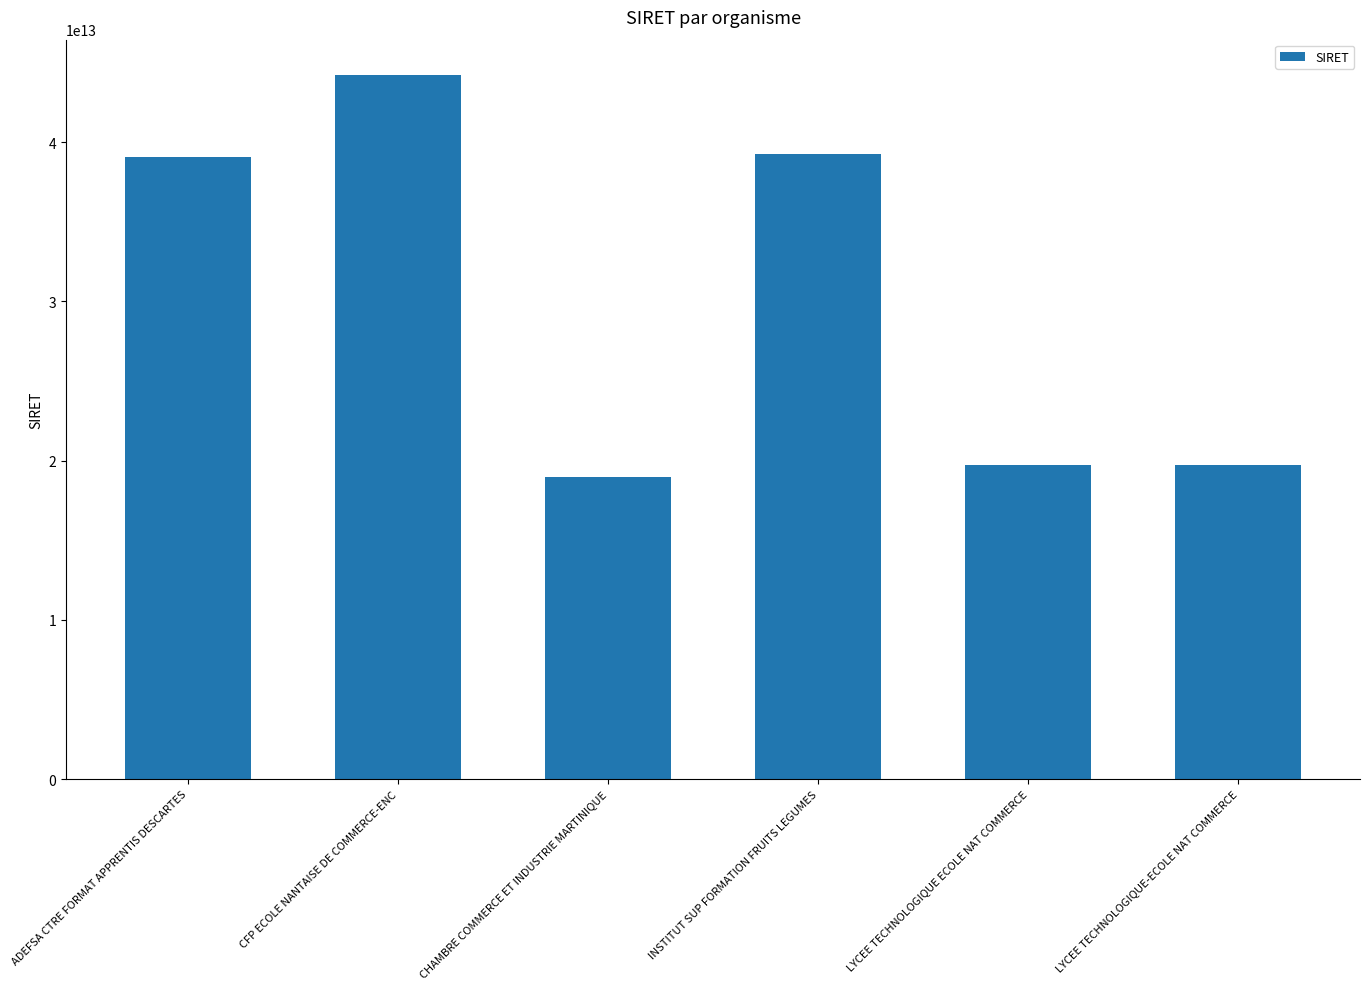

How many bars are there in total?

6